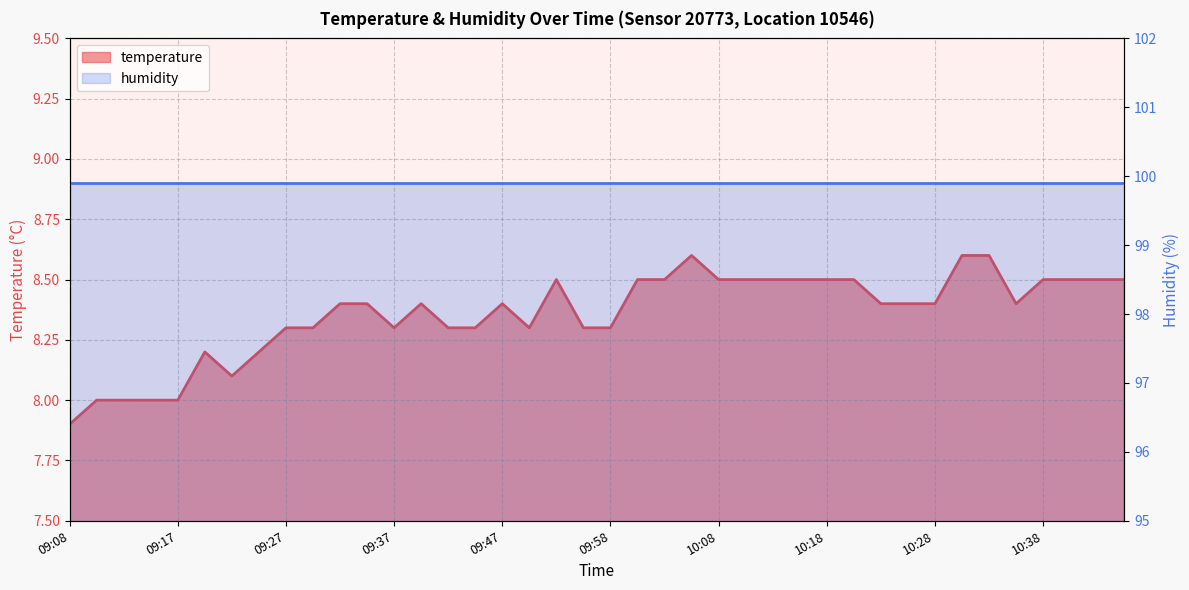

List the labels in order of value, largest first.

10:06, 10:30, 10:33, 09:52, 10:01, 10:03, 10:08, 10:11, 10:13, 10:16, 10:18, 10:21, 10:38, 10:41, 10:43, 10:46, 09:32, 09:35, 09:40, 09:47, 10:23, 10:25, 10:28, 10:36, 09:27, 09:30, 09:37, 09:42, 09:45, 09:50, 09:56, 09:58, 09:20, 09:25, 09:22, 09:10, 09:12, 09:15, 09:17, 09:08